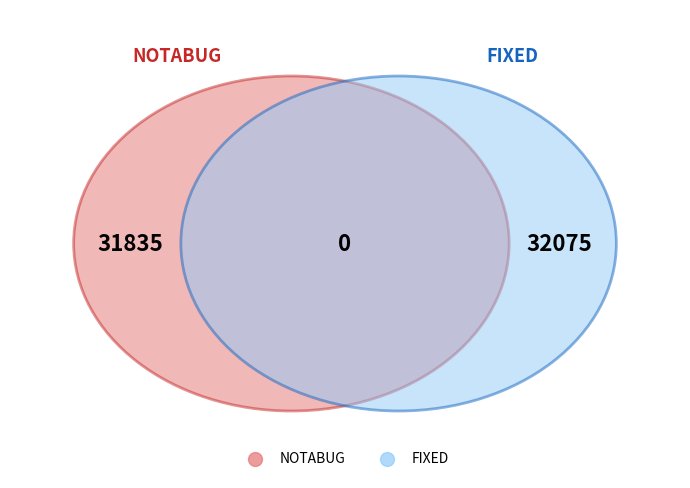

Is NOTABUG the majority of the pie?

No